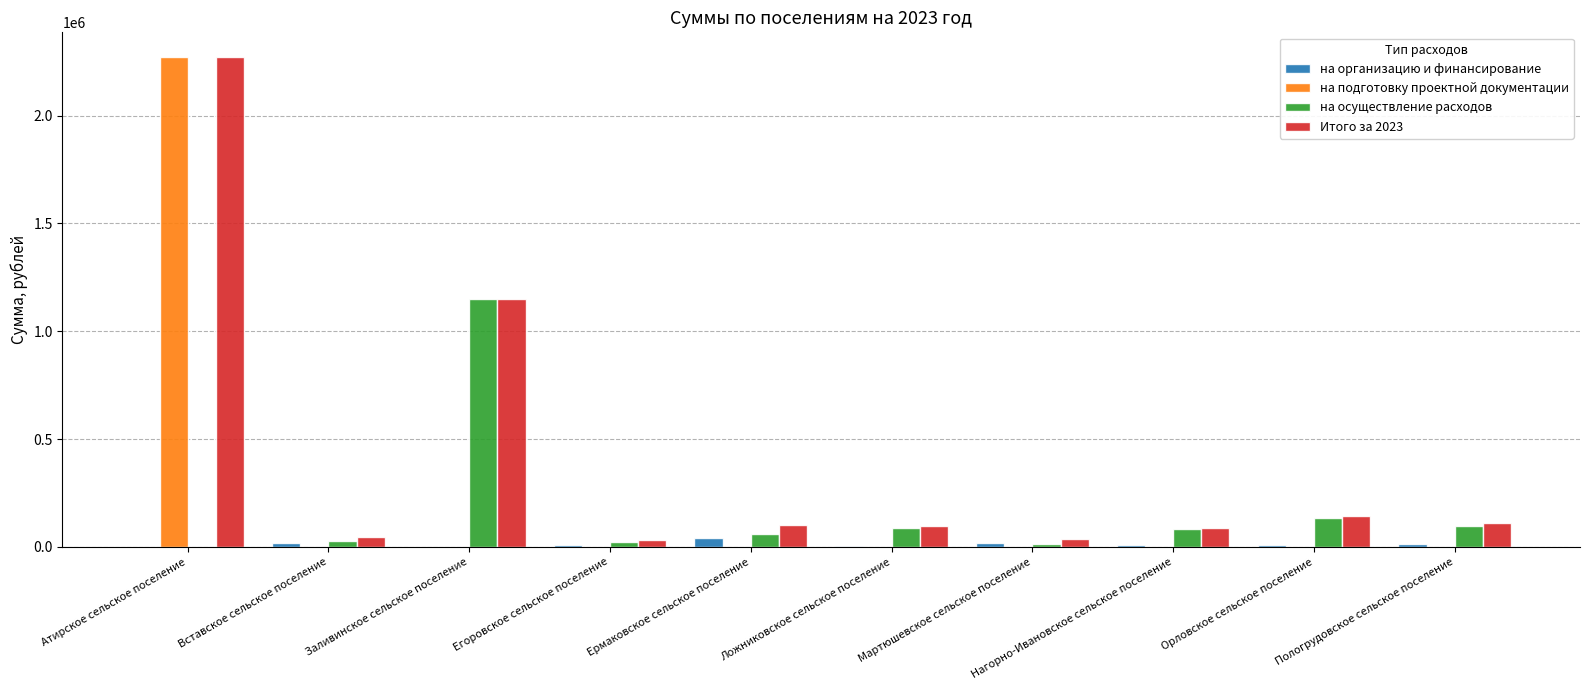

The на подготовку проектной документации series shows -1324246.5 at Ермаковское сельское поселение. True or false?

False